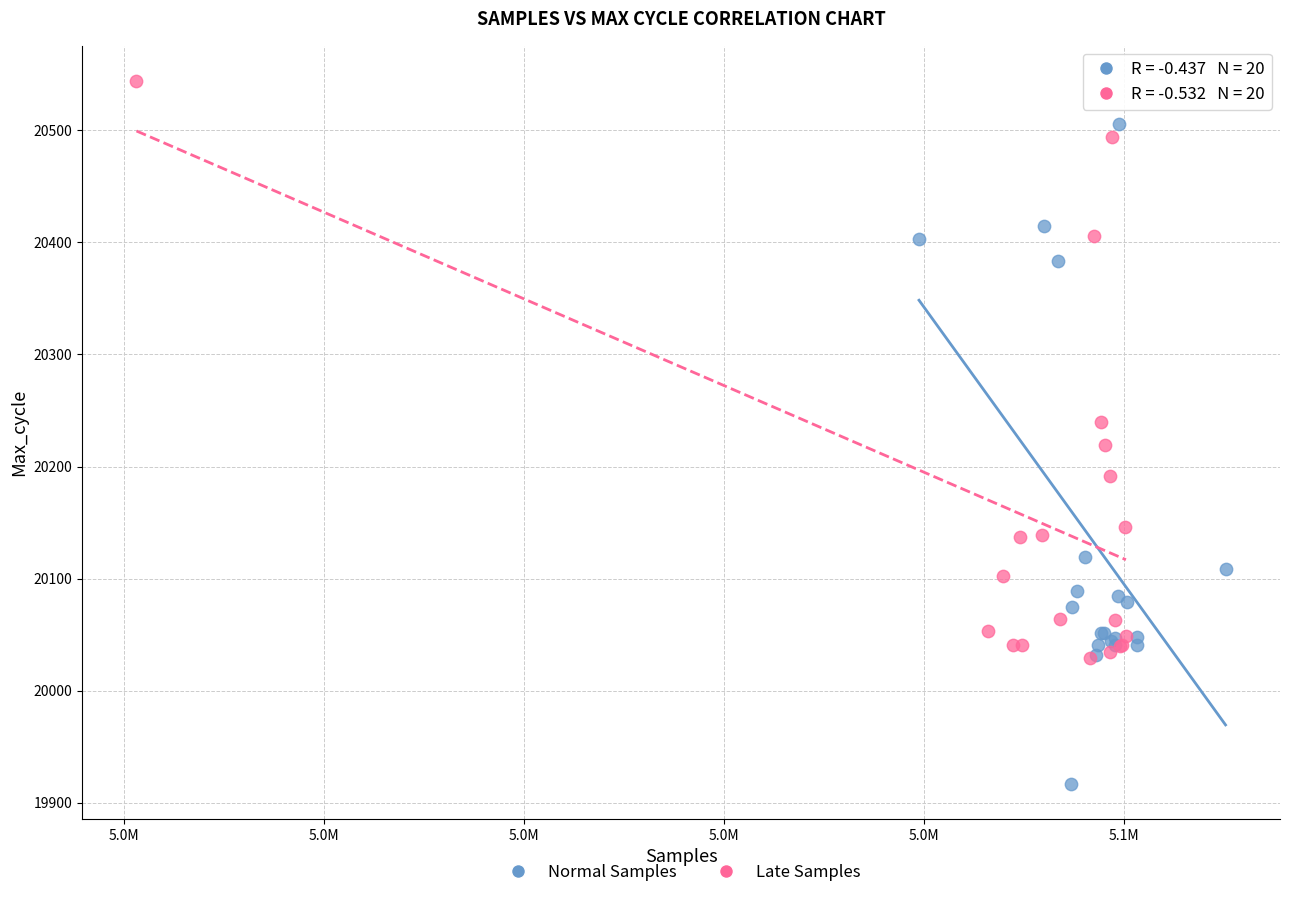

Which series reaches the minimum Y coordinate?

Normal Samples